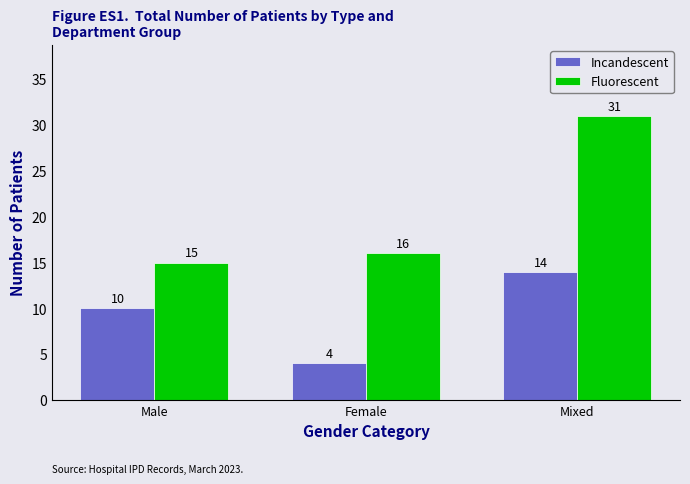

What is the minimum value for Incandescent?

4